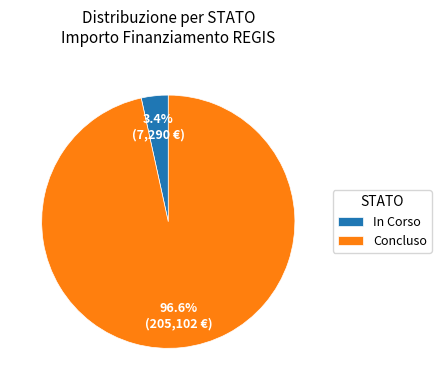

How many segments does this pie chart have?

2